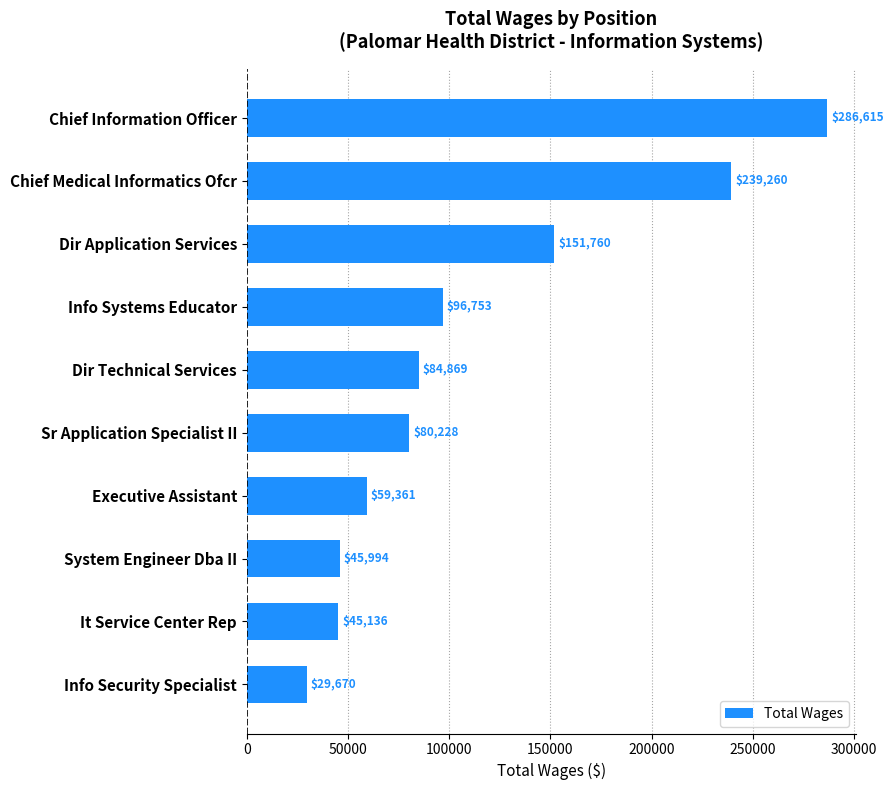

At which label is the value closest to 158142?

Dir Application Services